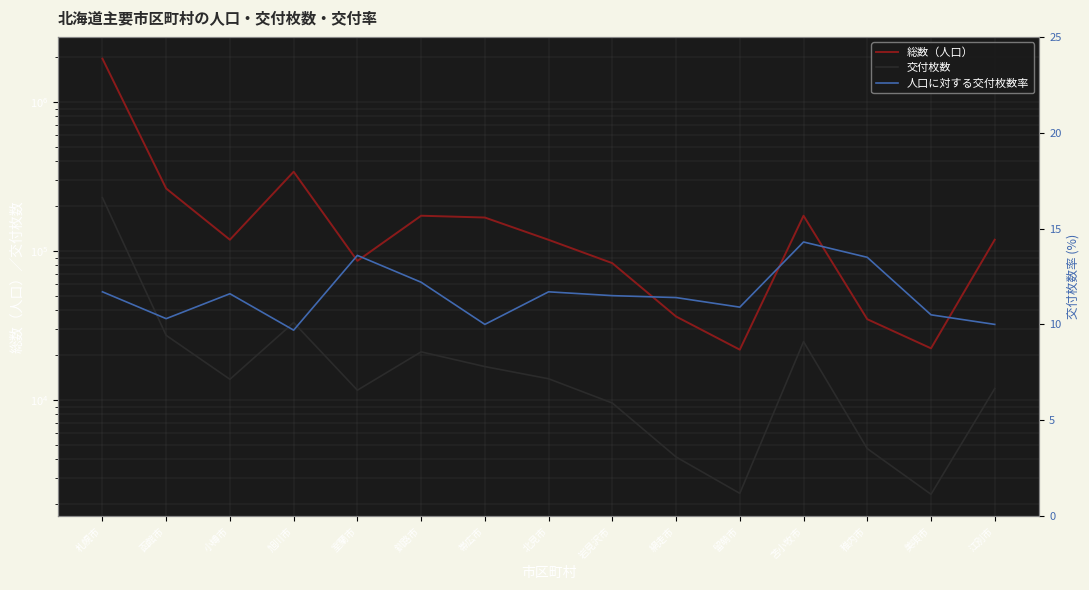

List the series in order of their peak value, highest first.

総数（人口）, 交付枚数, 人口に対する交付枚数率